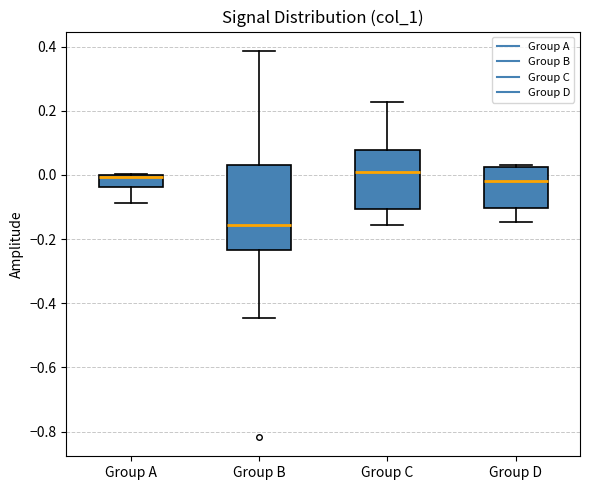

Reading left to right, read every box against the y-axis: the position of its median line, the range the box covers, and the ends of its whiskers. The values are not printed on the chart, so give them approximately, as read against the axis.

Group A: median 0.00 (drawn on the box's upper edge), box -0.04 to 0.00, whiskers -0.08 to 0.00
Group B: median -0.16, box -0.24 to 0.04, whiskers -0.44 to 0.38
Group C: median 0.00, box -0.10 to 0.08, whiskers -0.16 to 0.22
Group D: median -0.02, box -0.10 to 0.02, whiskers -0.14 to 0.04